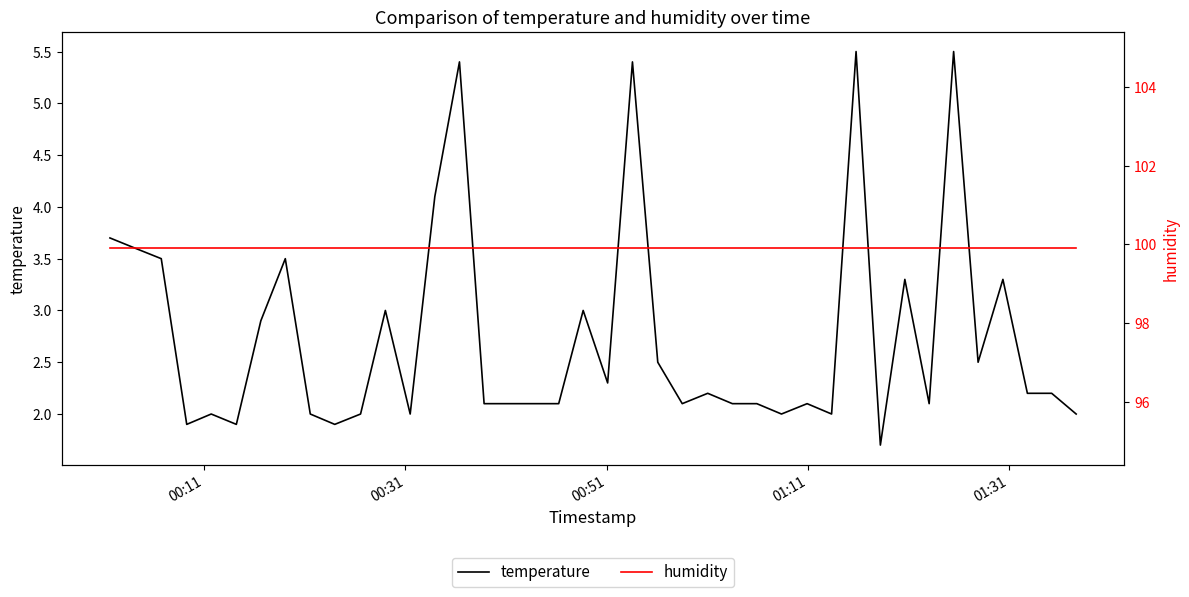

What is the highest value of the temperature series?

5.5